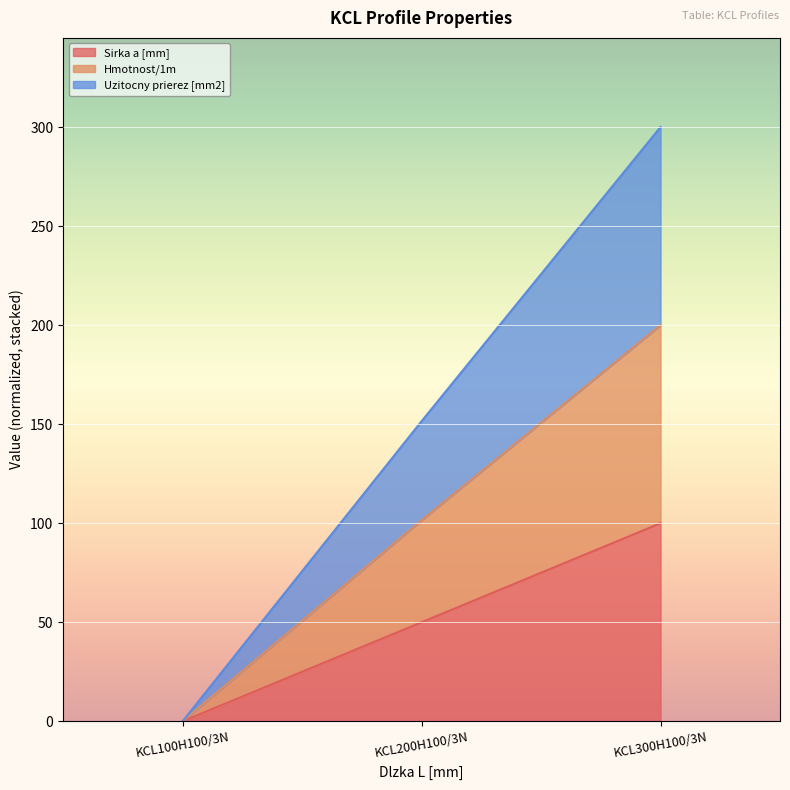

What is the average value of the Sirka a [mm] series?

50.0